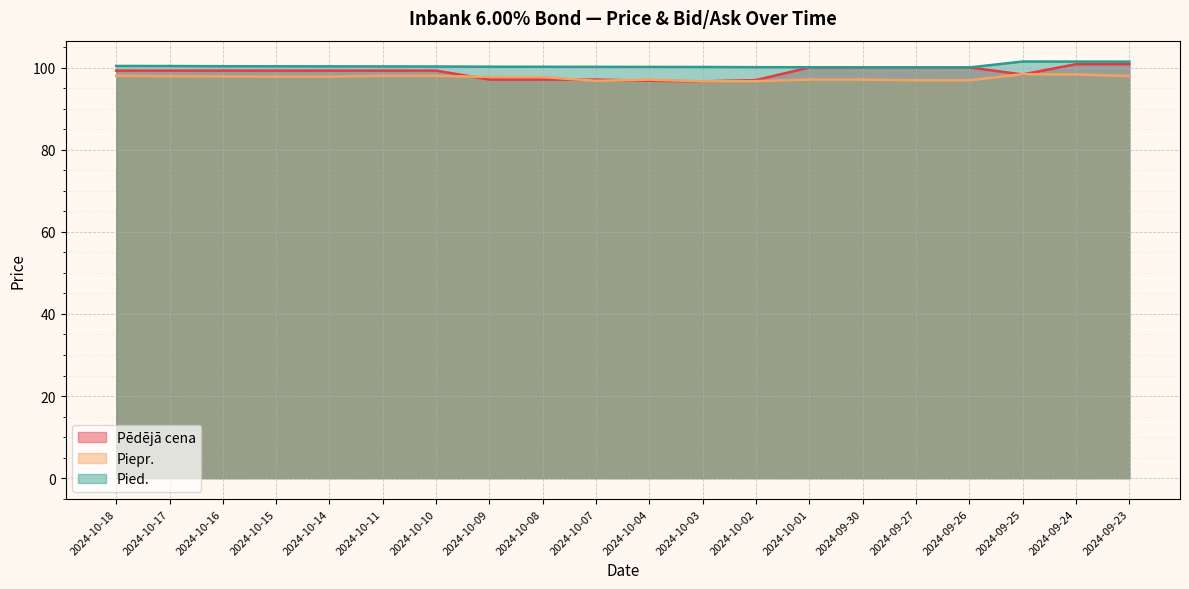

In Pied., how many points are lower than both neighbors (excluding endpoints)?

1